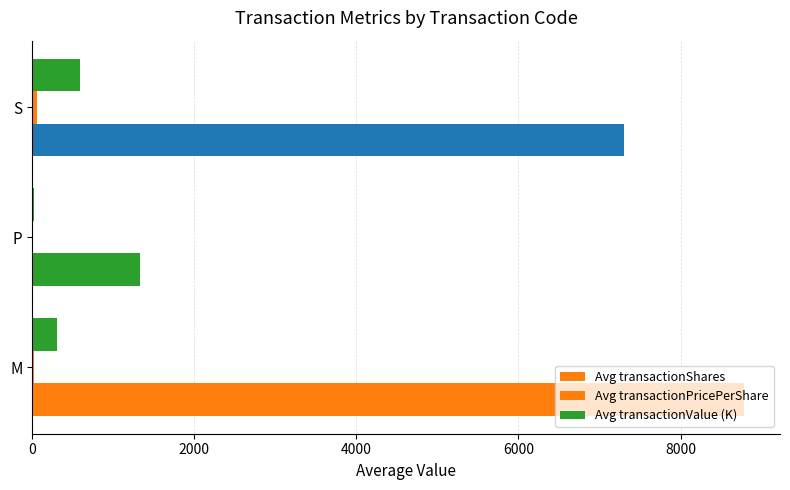

How many distinct data groups are displayed?

3